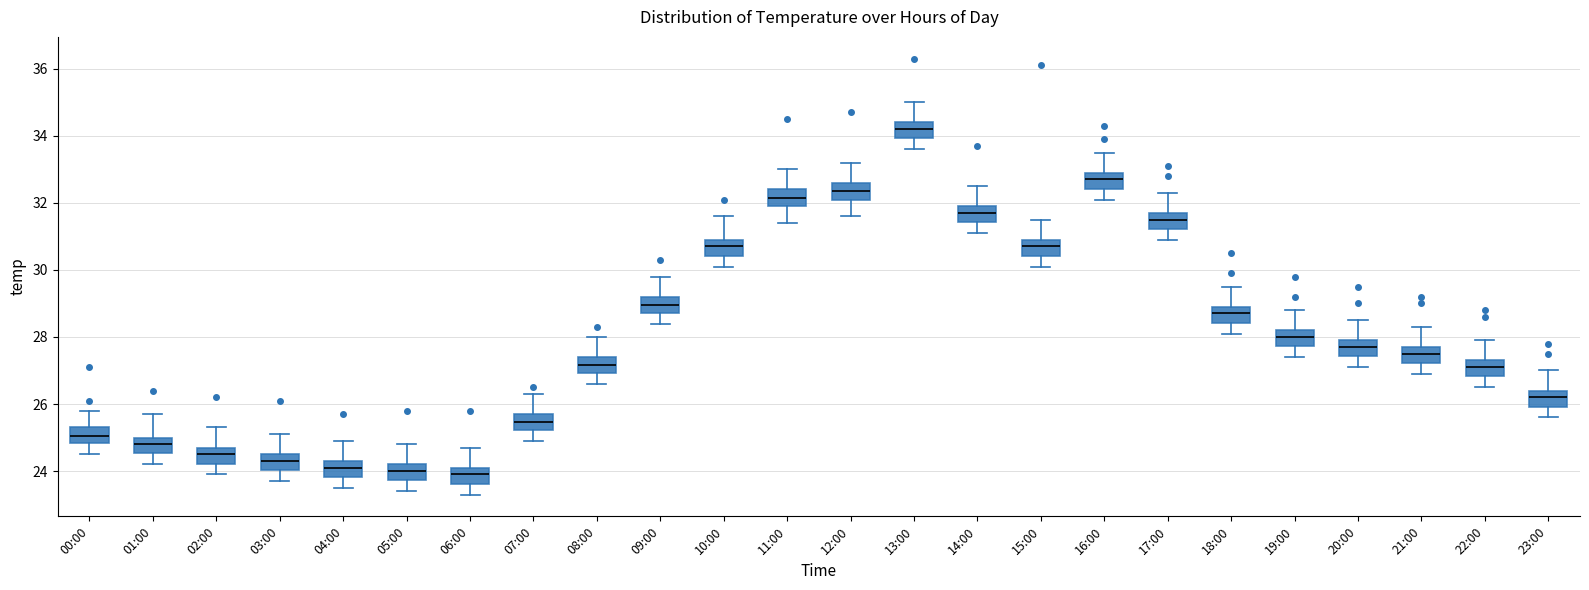

Where does the lower whisker of the box for 01:00 end on the y-axis? The values are not printed on the chart, so give them approximately, as read against the axis.

24.2